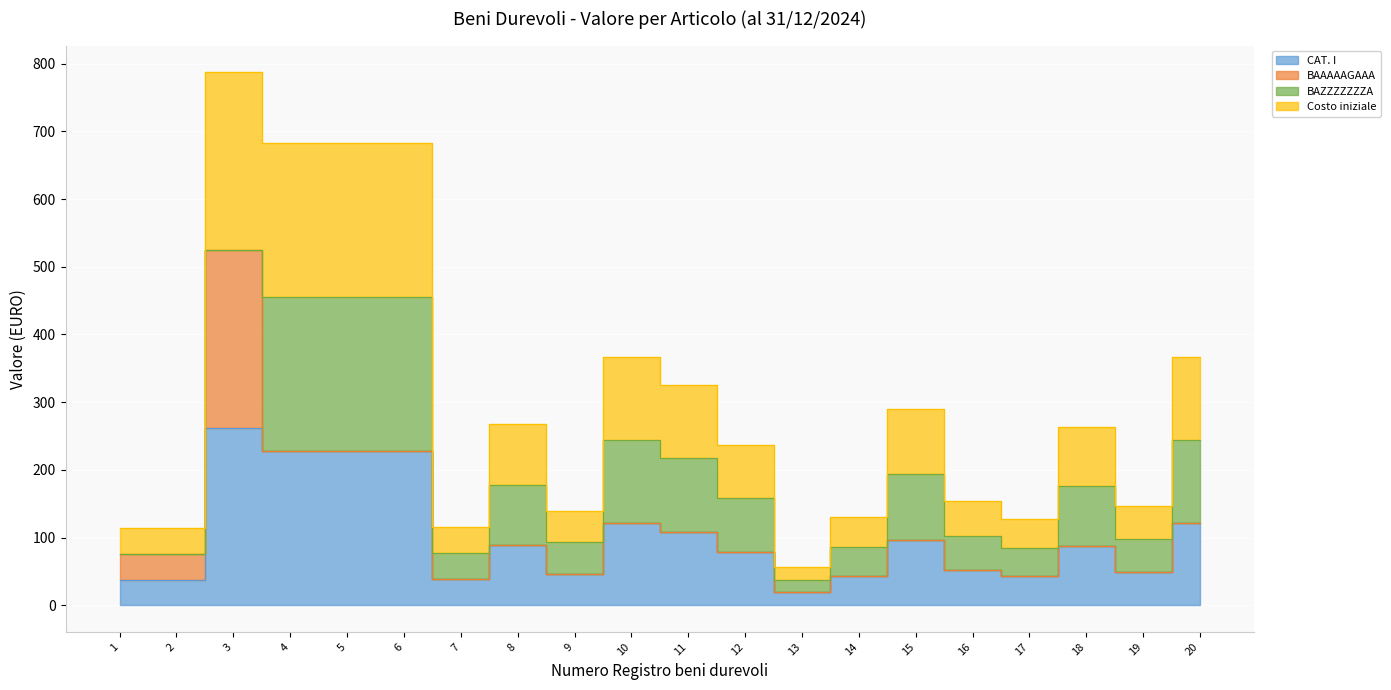

At which label does Costo iniziale reach its peak?

3